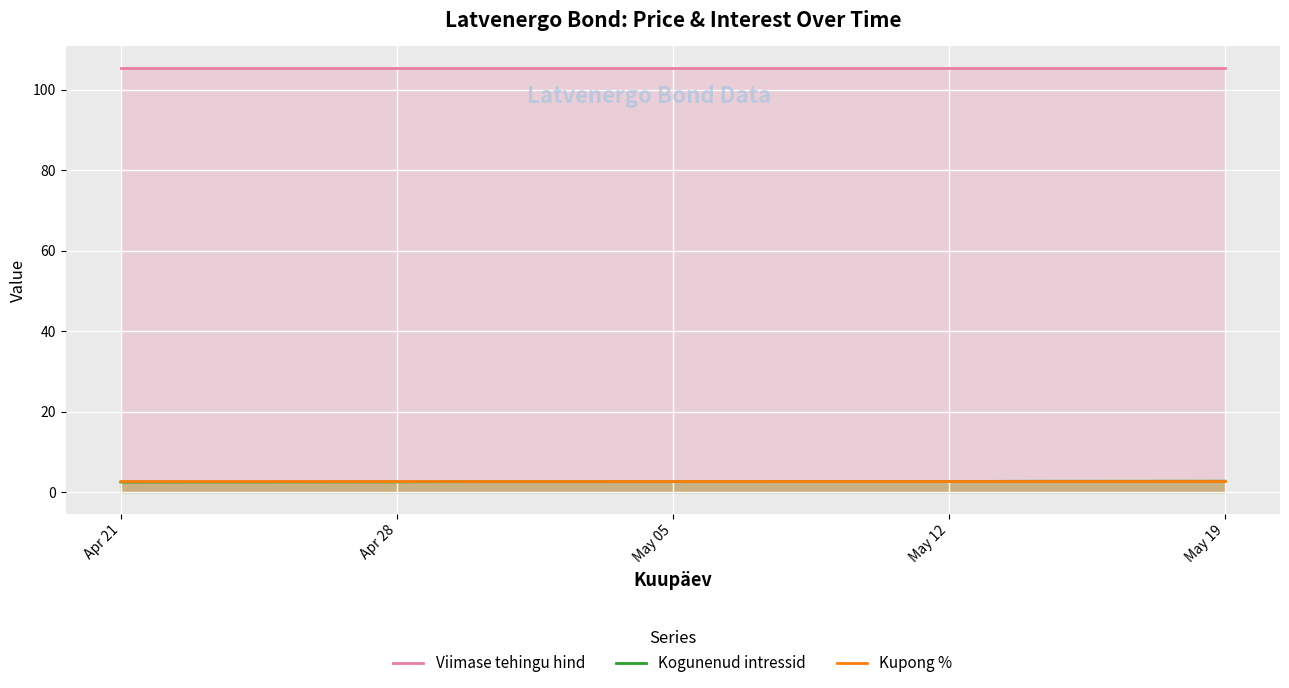

What is the minimum value for Kupong %?

2.8